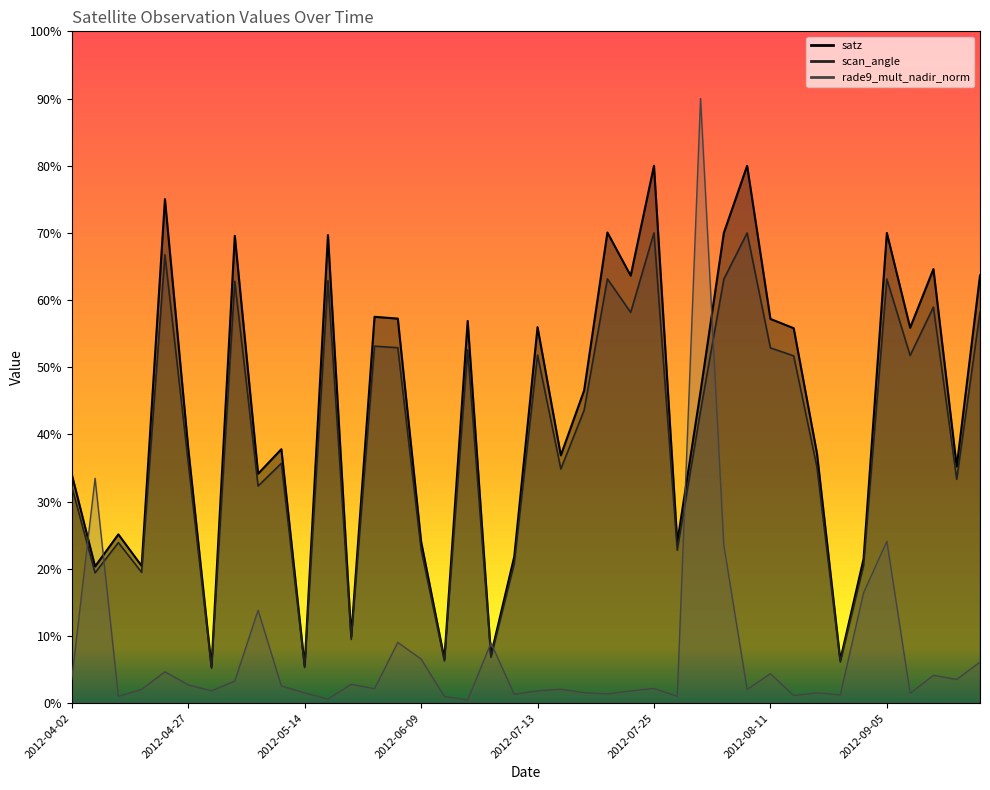

The value of rade9_mult_nadir_norm at 2012-08-29 is 26.6. True or false?

False